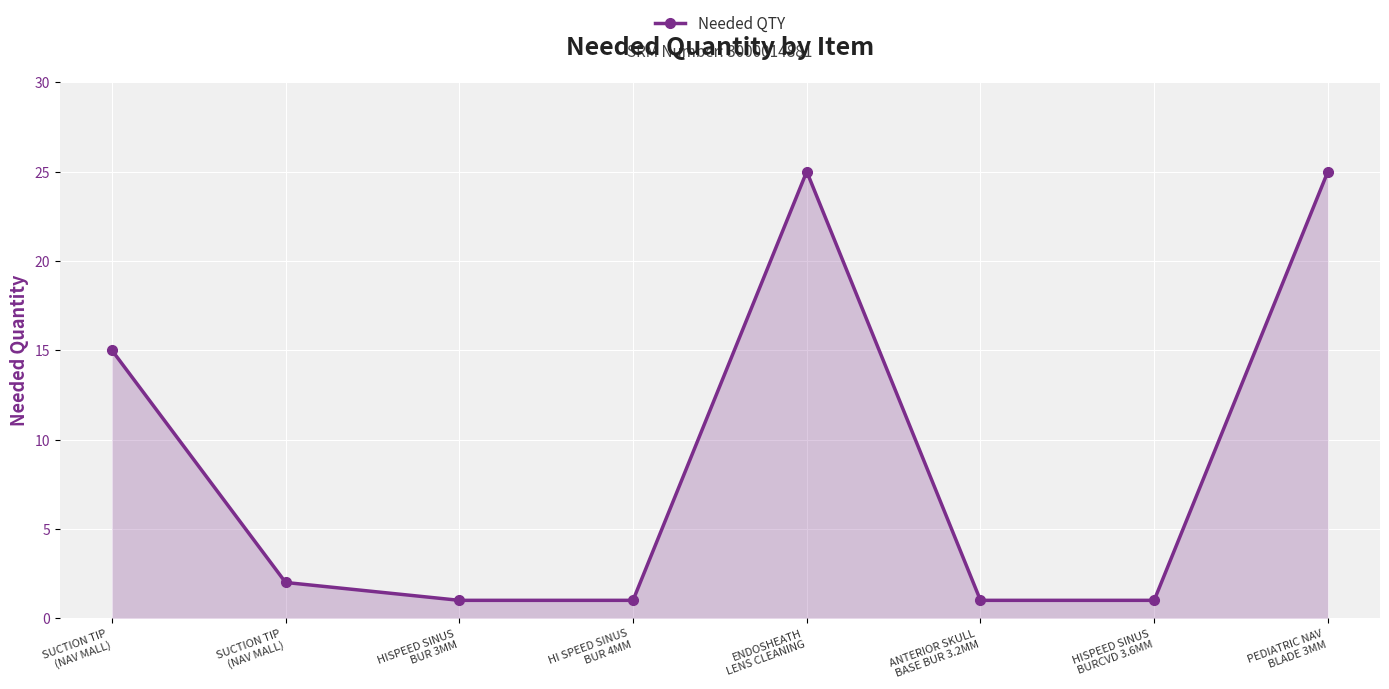

How many values are below 2?

4